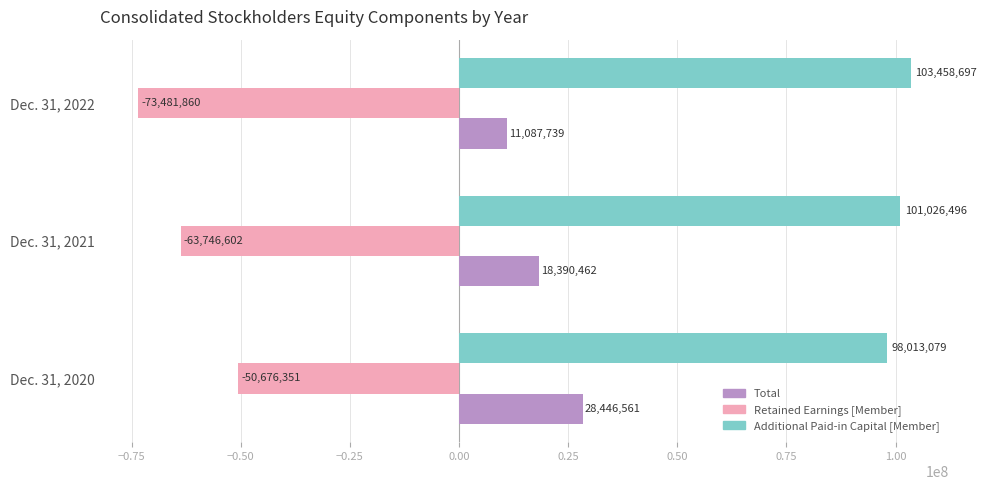

Is it true that Total equals 5317693 at Dec. 31, 2021?

False